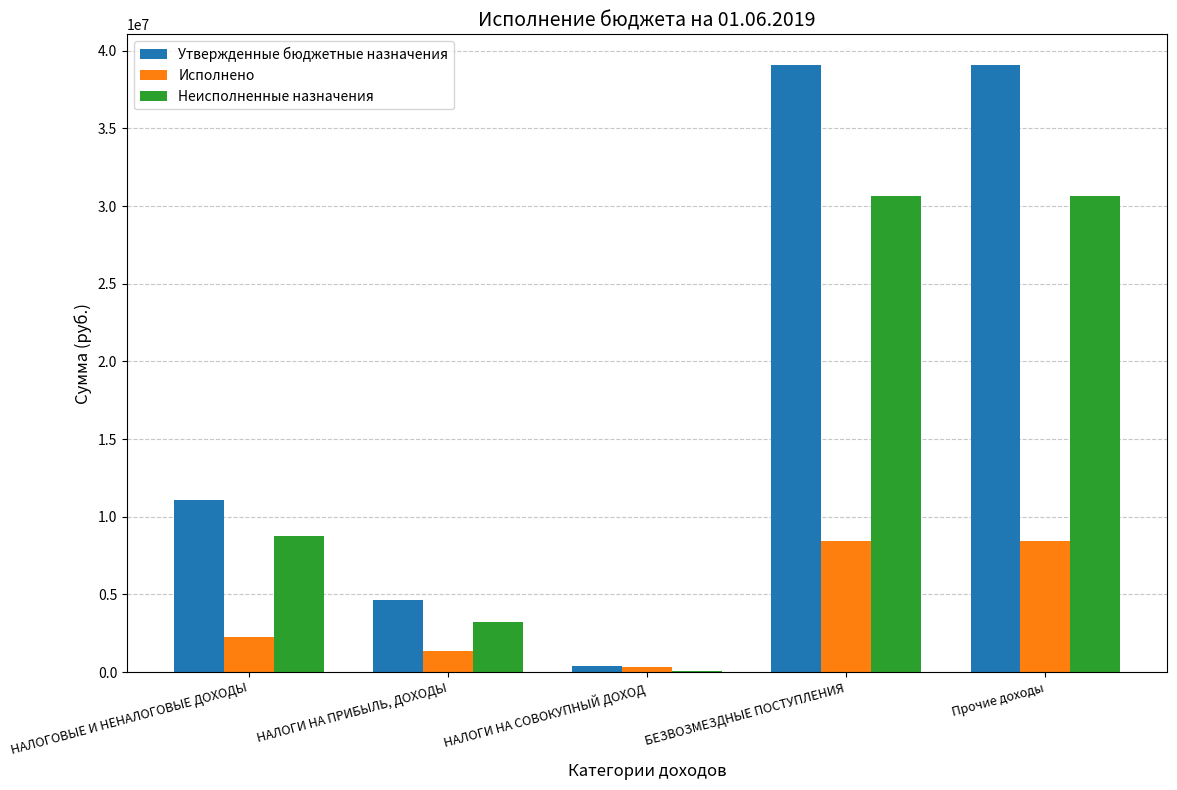

How many series are shown in this chart?

3